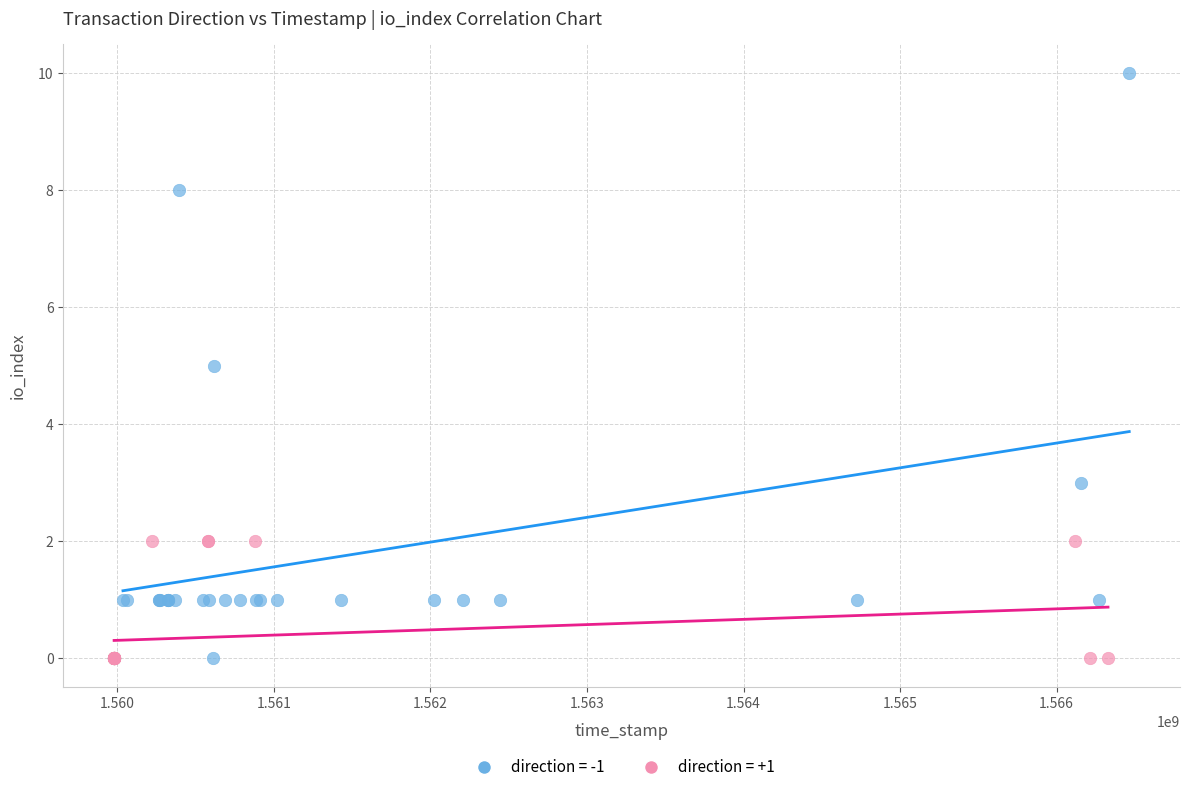

Which series has the largest Y range (max minus min)?

direction = -1